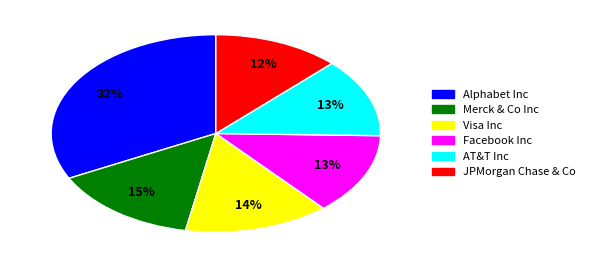

To the nearest percent, what is the difference between the largest and smallest slice percentages?

20%